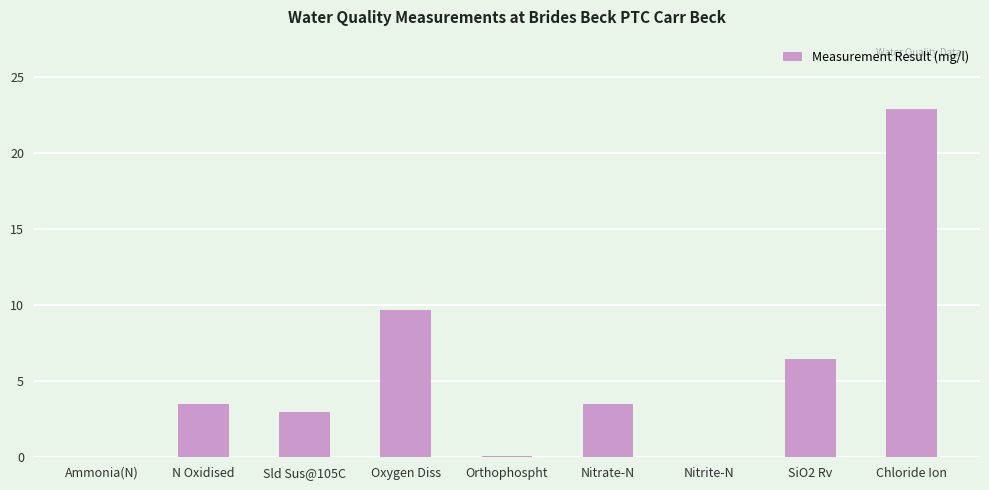

The chart shows a value of 3.5 at Nitrate-N. True or false?

True